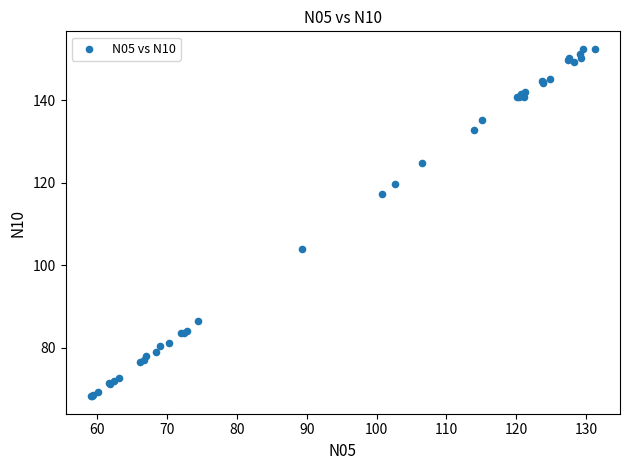

What Y value in the scatter plot is closest to 110?

103.9